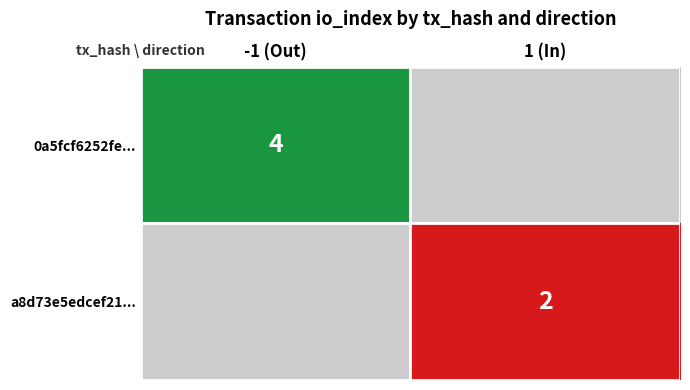

What is the minimum value shown in the chart?

2.0